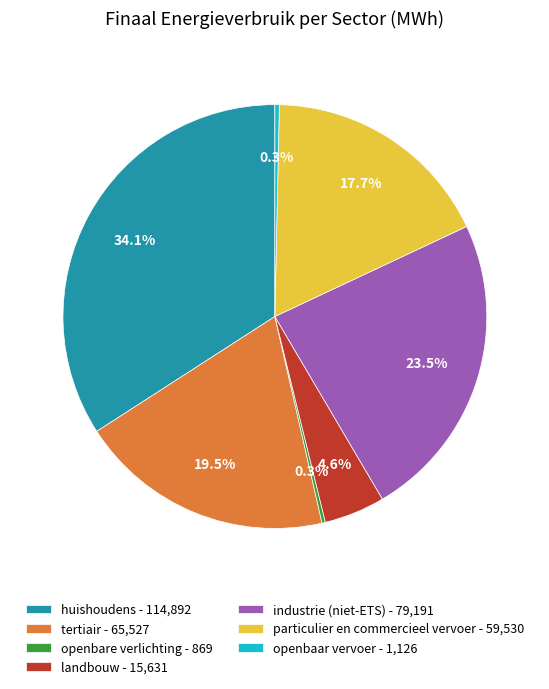

Which has a higher value, industrie (niet-ETS) - 79,191 or huishoudens - 114,892?

huishoudens - 114,892